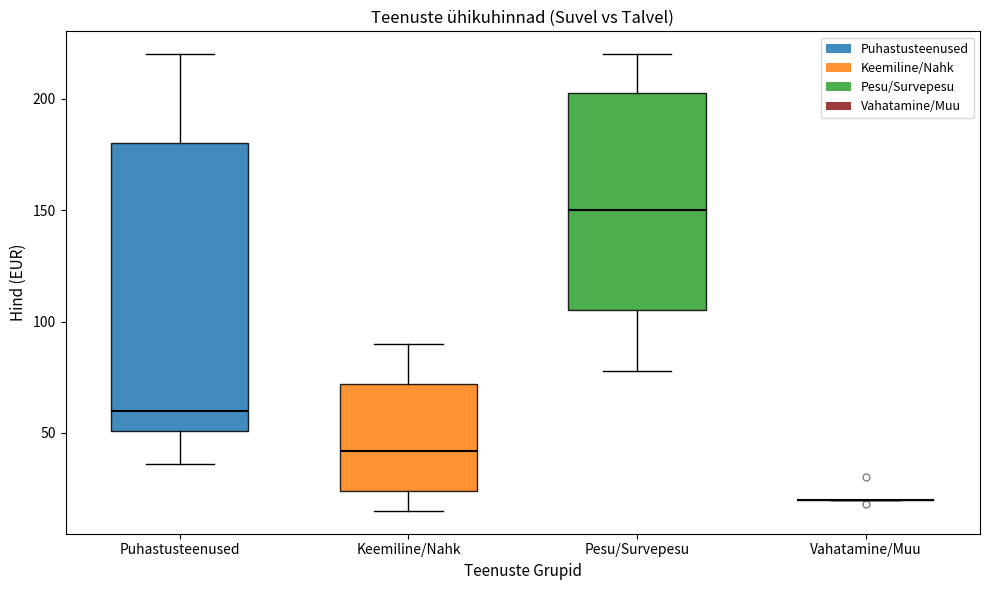

Reading left to right, transcribe this box plot: for each box, give where its median line is, the range the box spans, and where its two whiskers end, as read against the y-axis. The values are not printed on the chart, so give them approximately, as read against the axis.

Puhastusteenused: median 60, box 50 to 180, whiskers 35 to 220
Keemiline/Nahk: median 40, box 25 to 70, whiskers 15 to 90
Pesu/Survepesu: median 150, box 105 to 205, whiskers 80 to 220
Vahatamine/Muu: box collapsed to a line at 20, whiskers 20 to 20